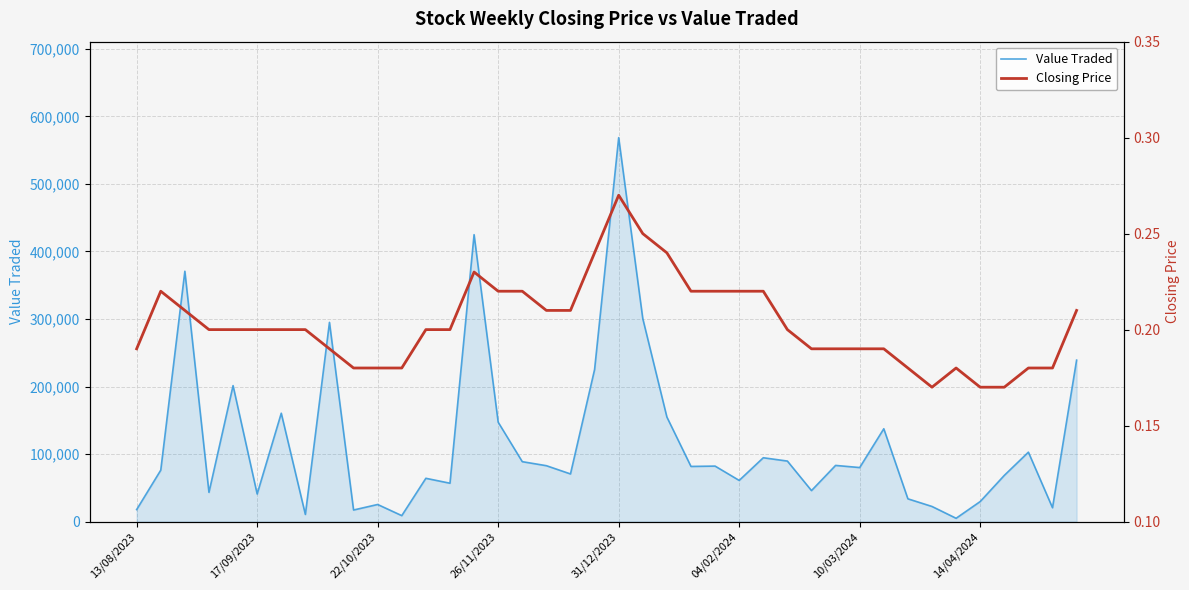

What position from the left is 38?

39